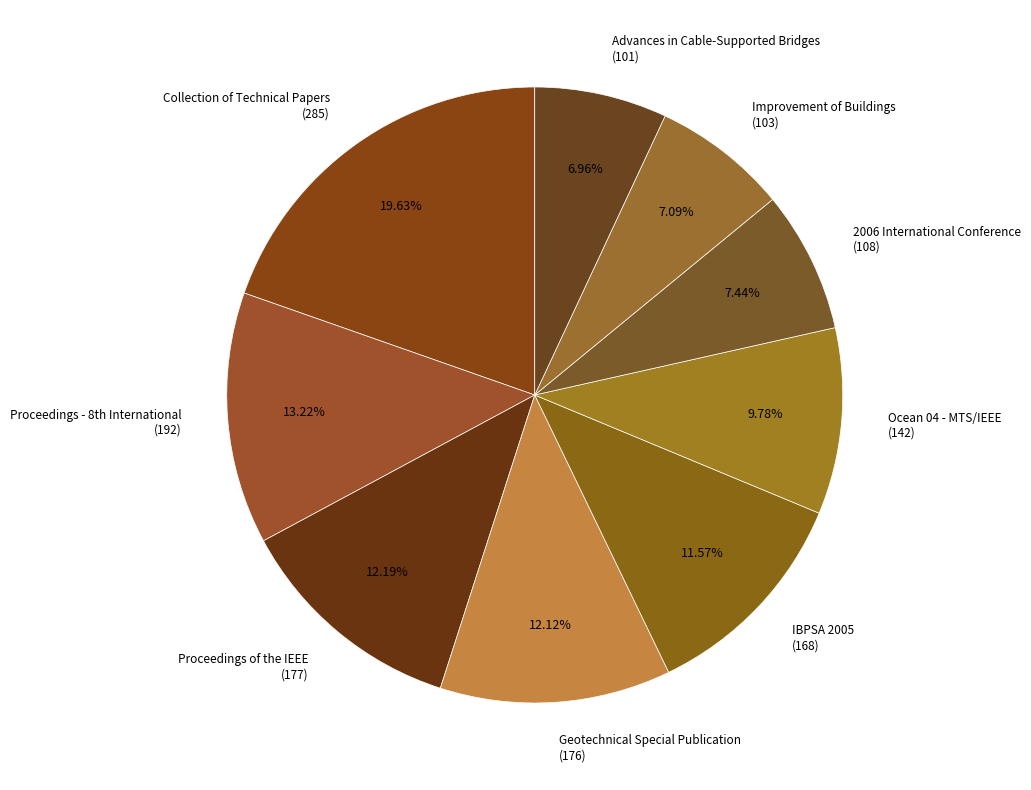

Count the number of slices in the pie.

9